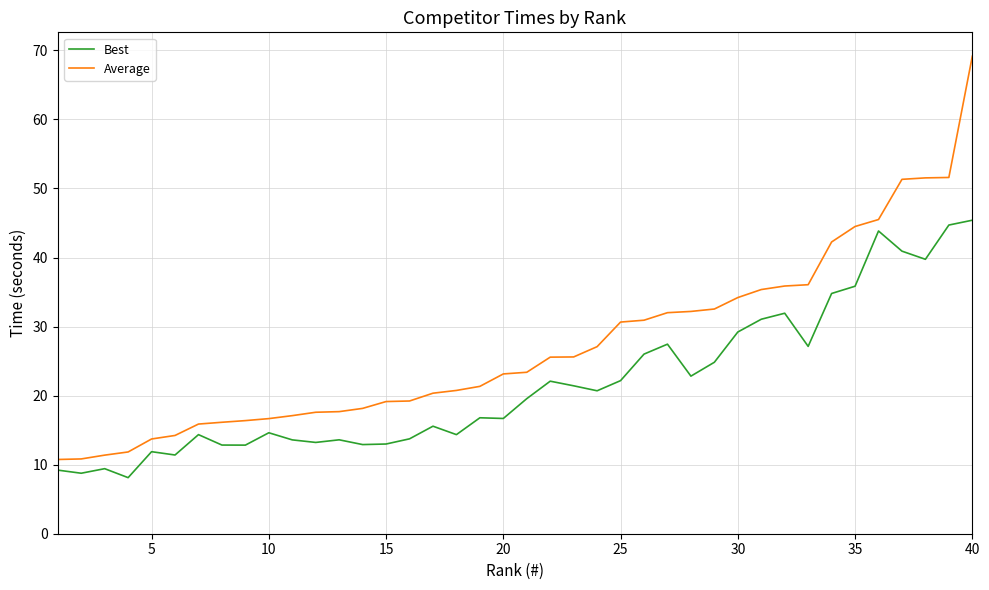

Is this an area chart (filled region under the line)?

No